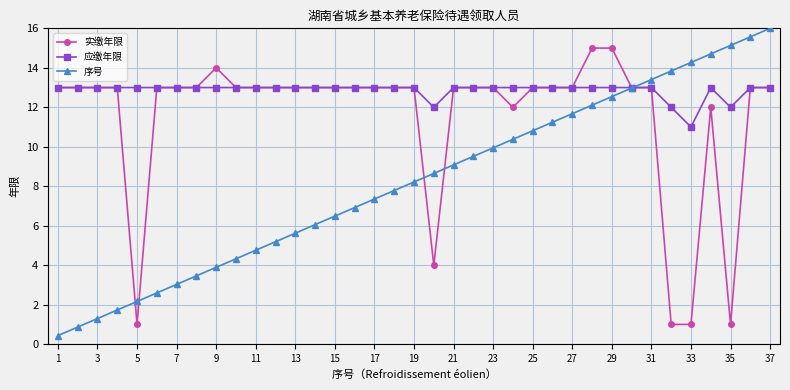

Rank the series by their average value, from highest to lowest.

应缴年限, 实缴年限, 序号